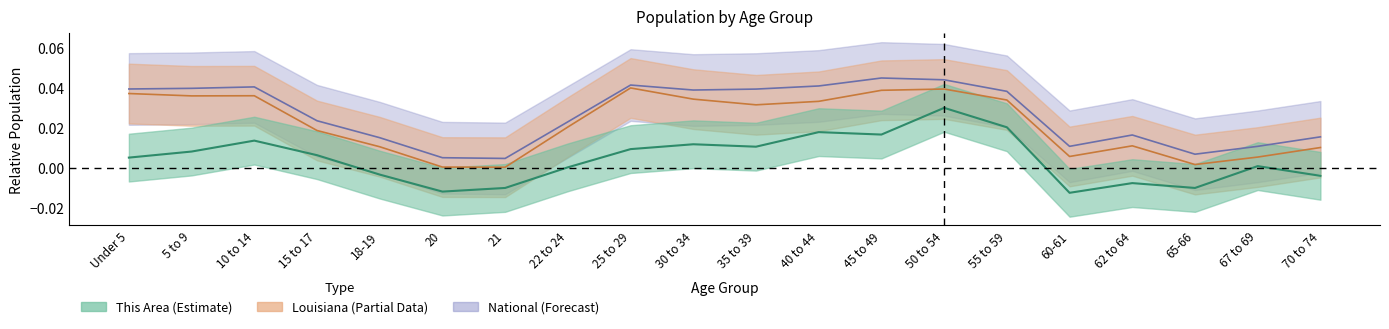

Rank the series by their maximum value, from lowest to highest.

This Area, Louisiana, National